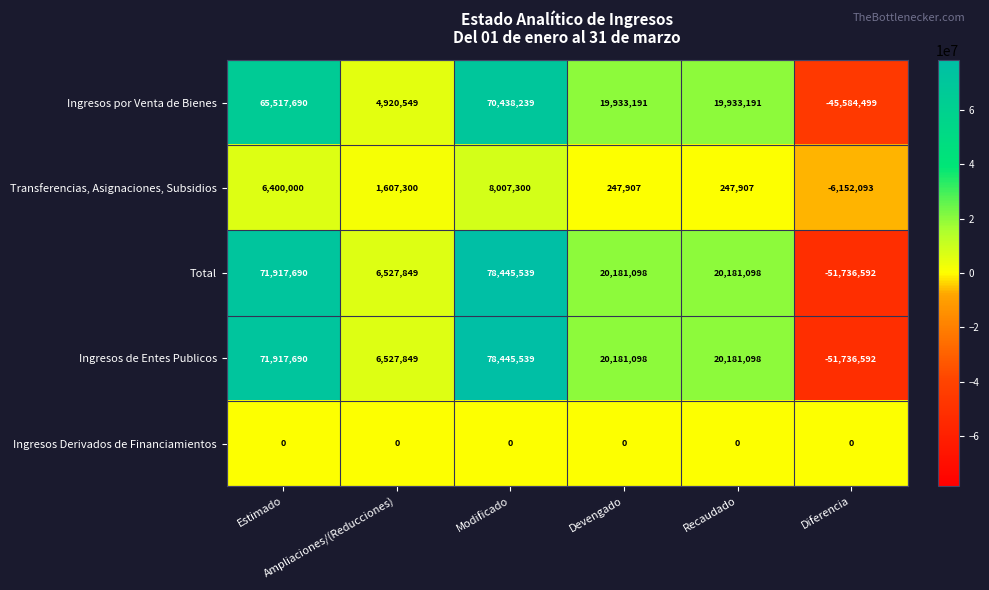

What is the sum of all Transferencias, Asignaciones, Subsidios values?

10358321